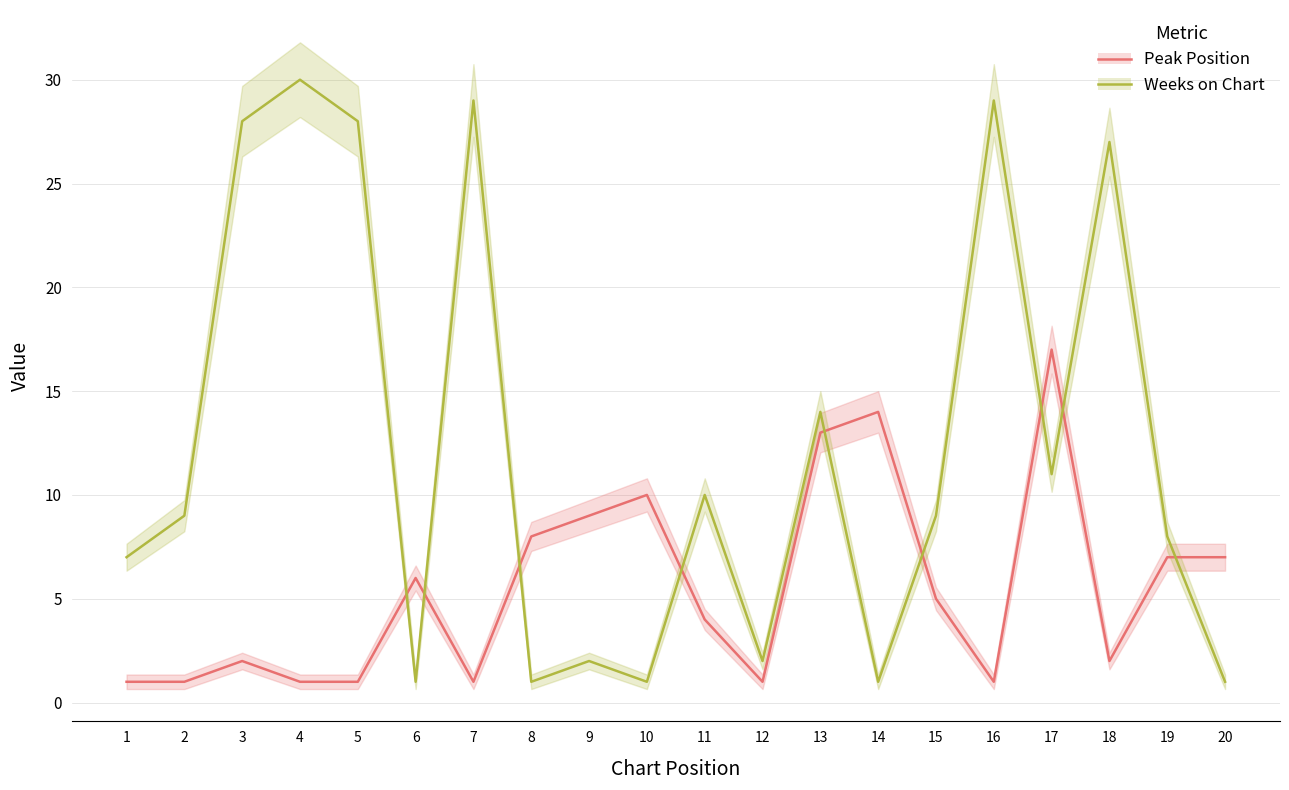

After their last crossing, which series has the higher values: Weeks on Chart or Peak Position?

Peak Position